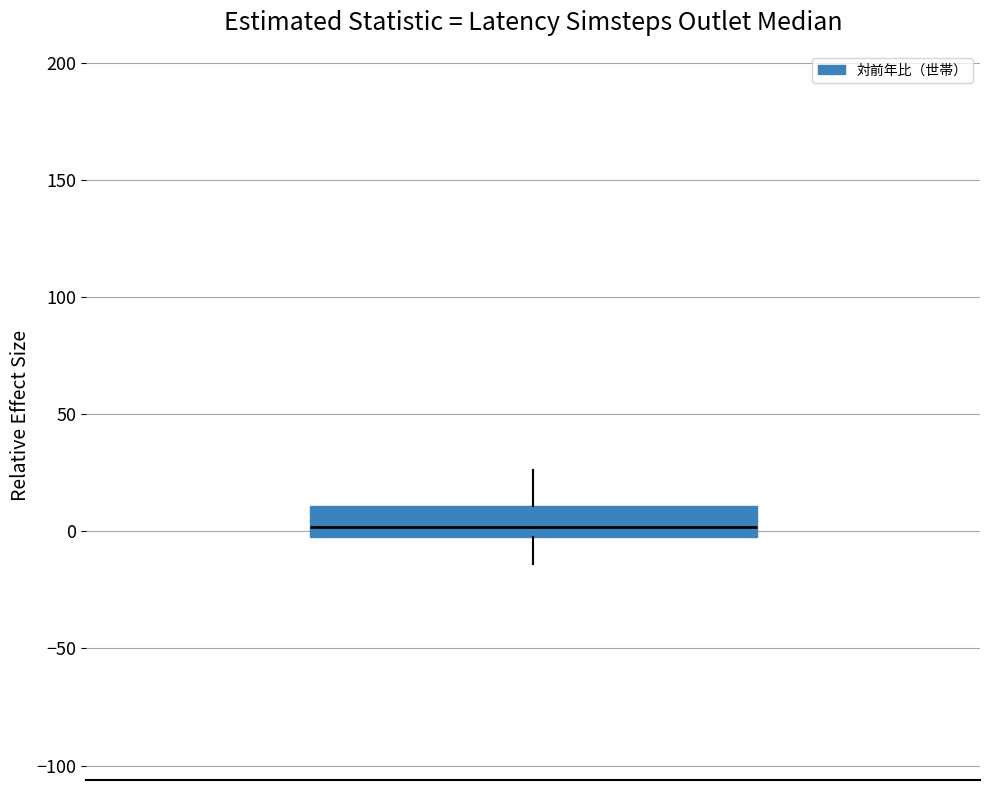

Read this box plot against the y-axis: the position of the median line, the range covered by the box, and the ends of both whiskers. The values are not printed on the chart, so give them approximately, as read against the axis.

median 0 (just above the box's lower edge), box 0 to 10, whiskers -15 to 25